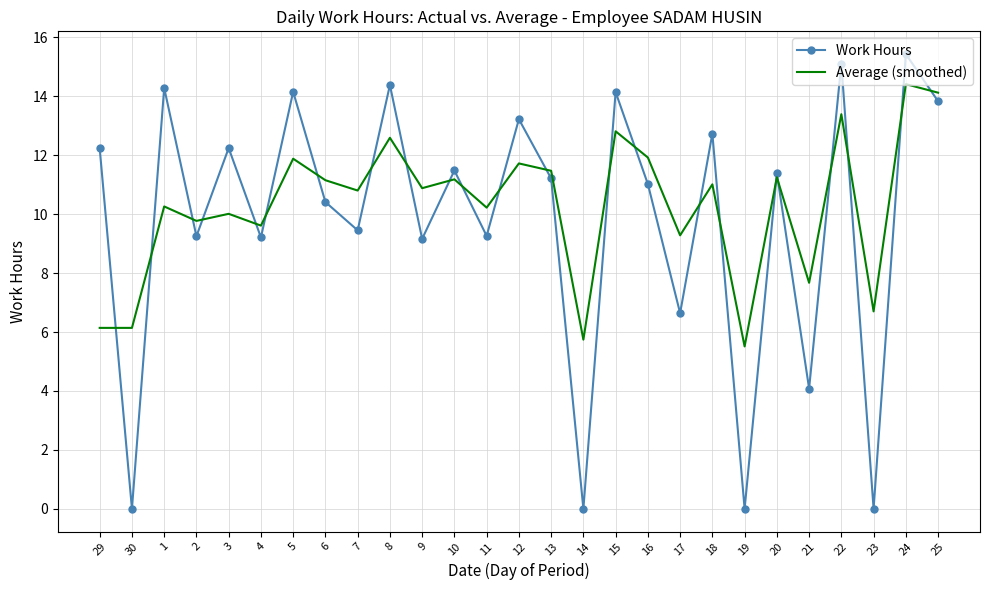

What is the difference between the maximum and minimum values in the Average (smoothed) series?

8.9